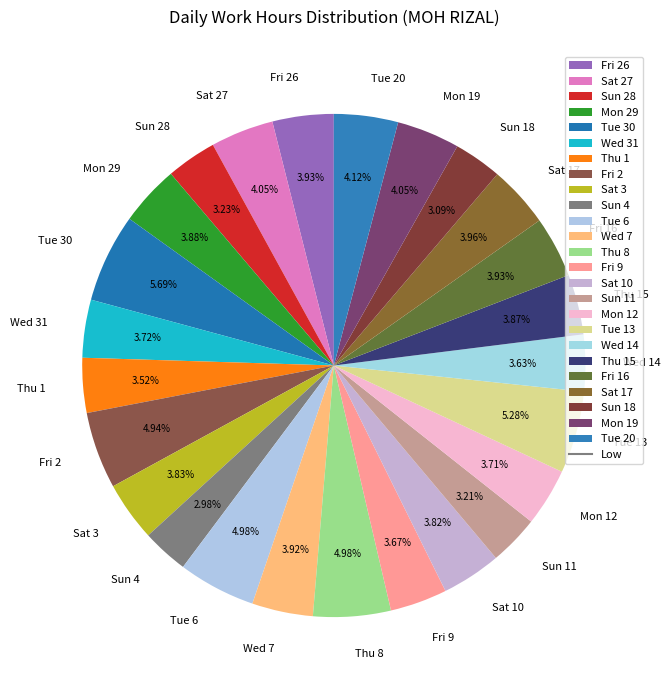

Is Wed 31 the majority of the pie?

No